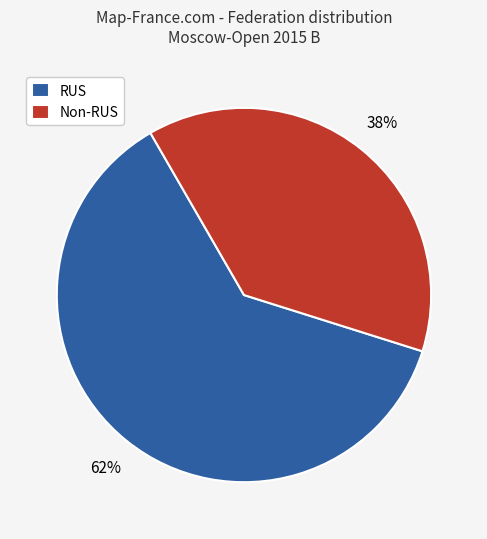

The Non-RUS slice represents 27% of the pie. True or false?

False